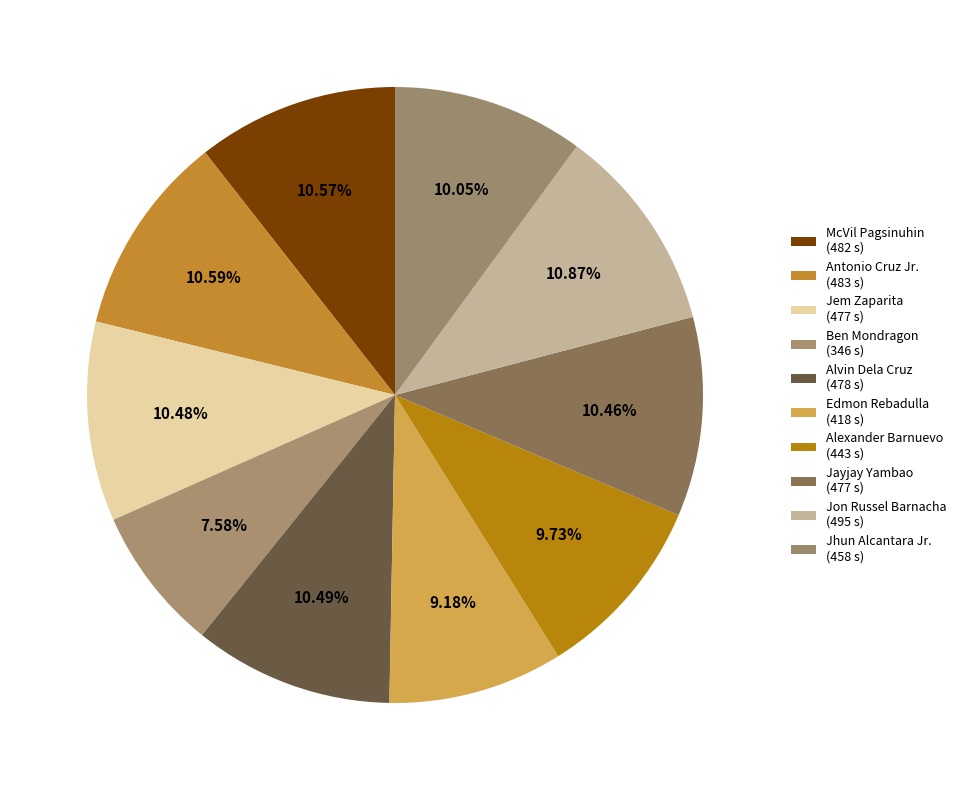

Does Jhun Alcantara Jr. represent more than half of the total?

No